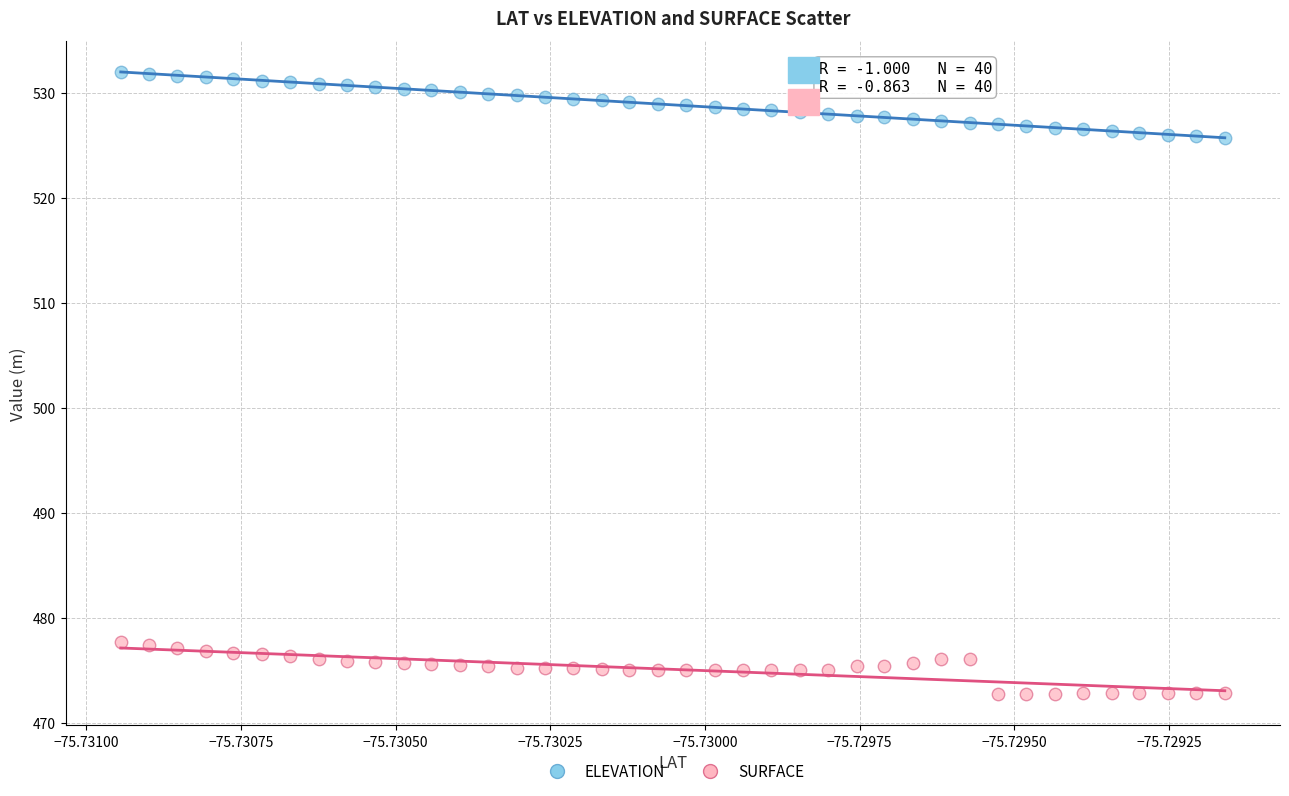

Which series contains the lowest Y value?

SURFACE